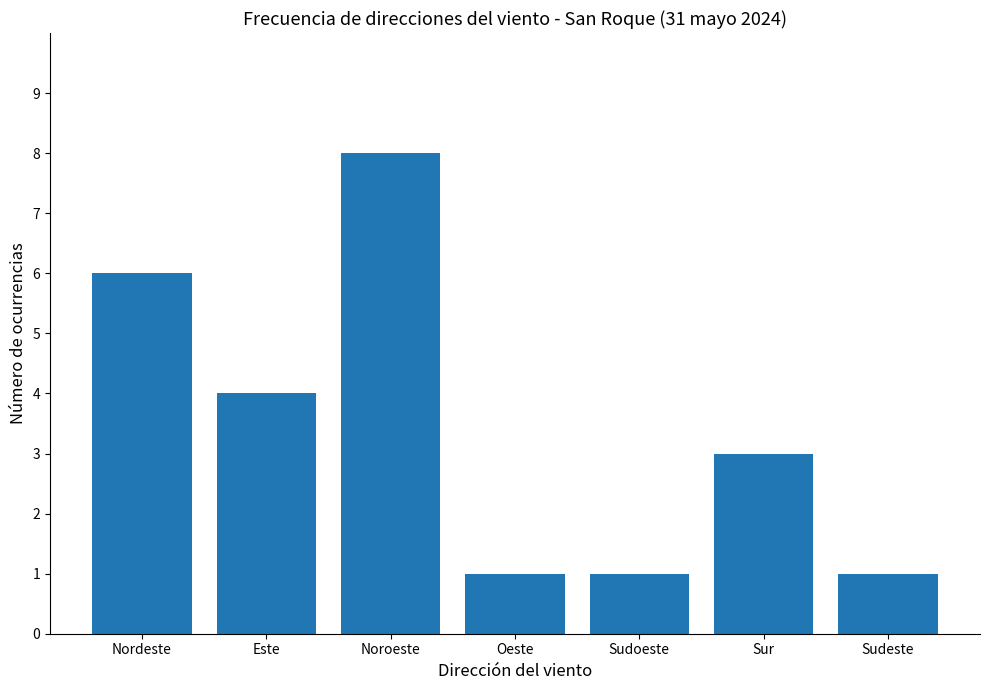

Reading left to right, list all the values displayed in this chart.

Nordeste=6	Este=4	Noroeste=8	Oeste=1	Sudoeste=1	Sur=3	Sudeste=1